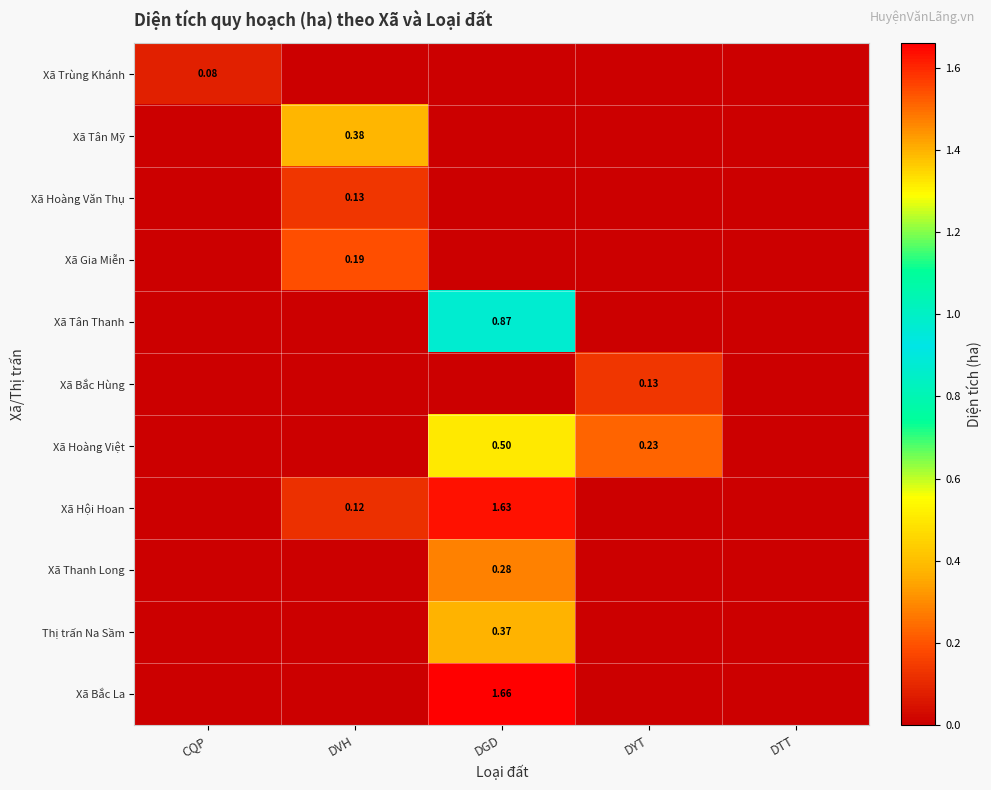

How many values in the Xã Trùng Khánh series exceed 0?

1